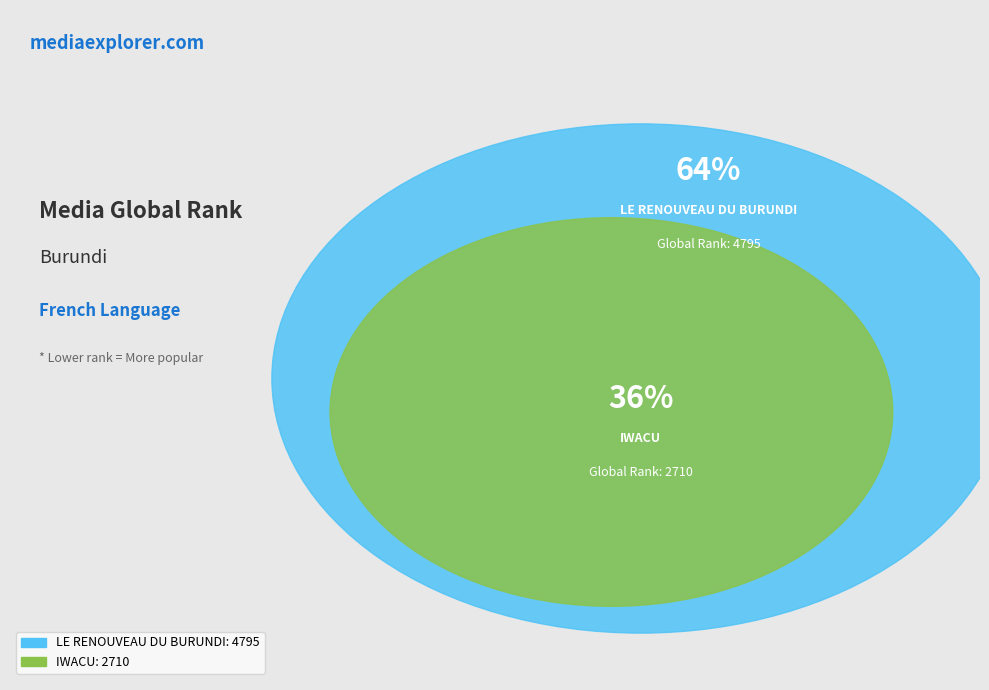

Is the sum of IWACU and LE RENOUVEAU DU BURUNDI greater than half?

Yes